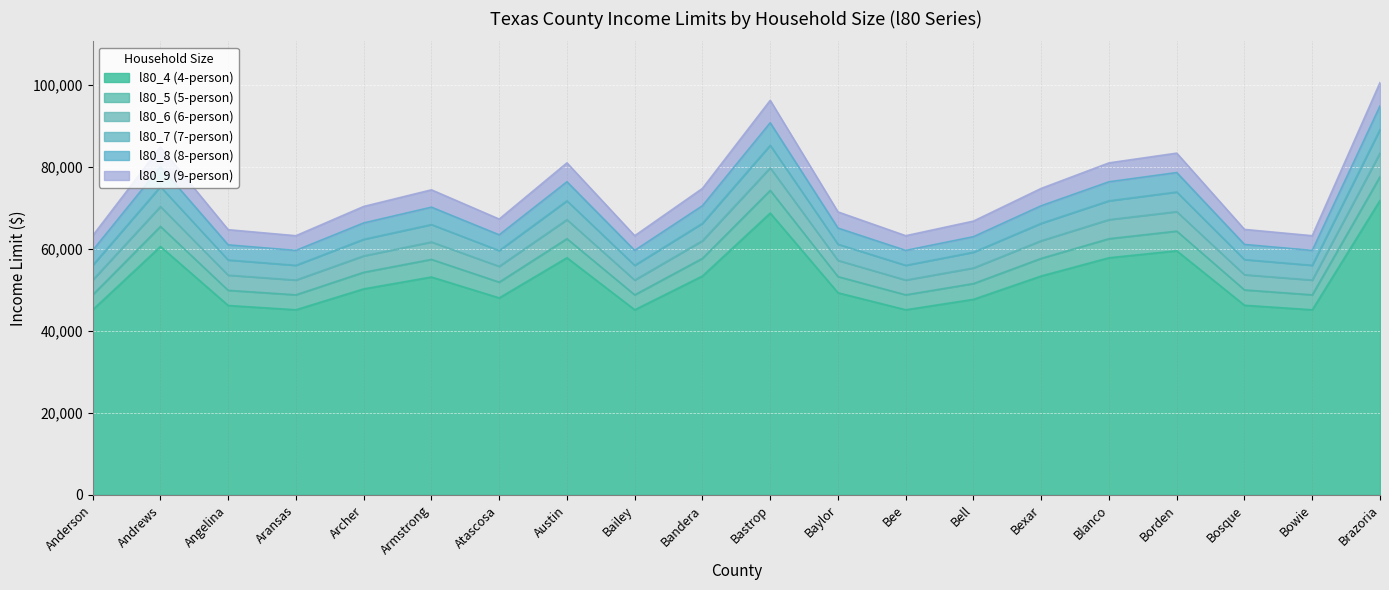

What are all the series names shown in the legend?

l80_4 (4-person), l80_5 (5-person), l80_6 (6-person), l80_7 (7-person), l80_8 (8-person), l80_9 (9-person)